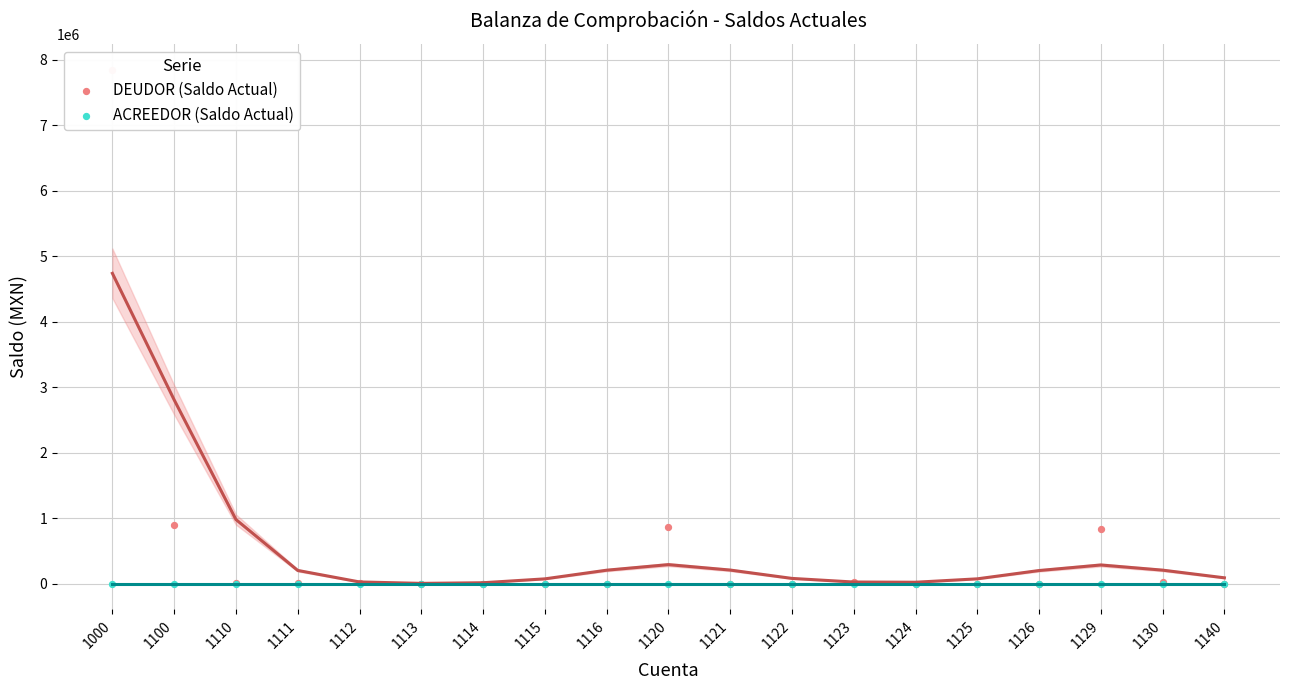

Which series contains the highest Y value?

DEUDOR (Saldo Actual)